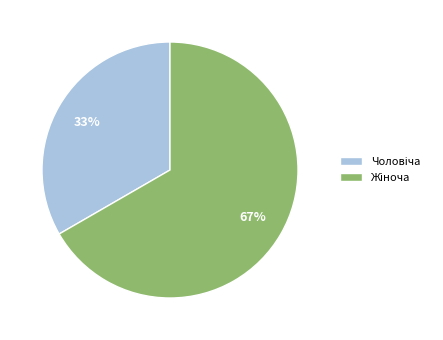

Is there any slice that represents more than half of the pie?

Yes